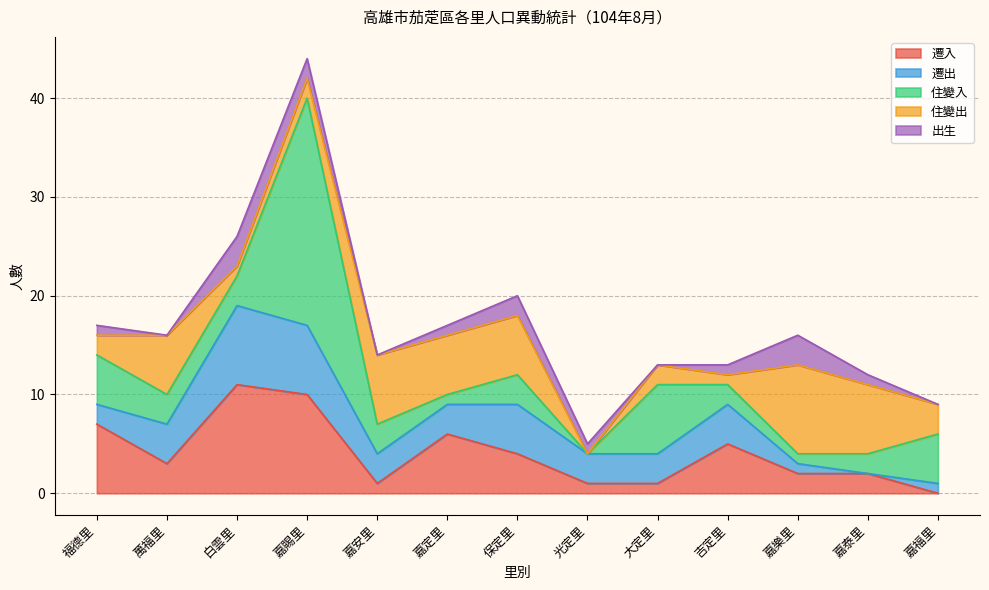

How many interior local valleys does the 遷出 series have?

1